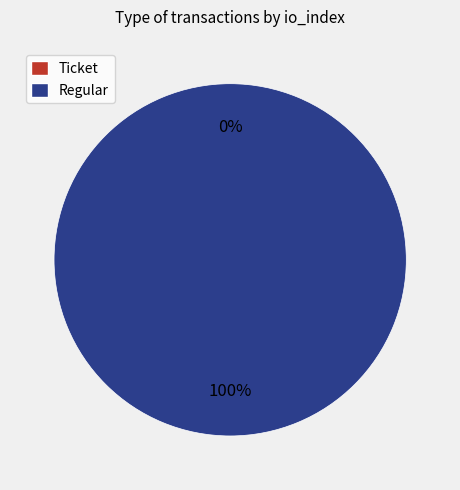

What percentage is the Regular slice, to the nearest percent?

100%